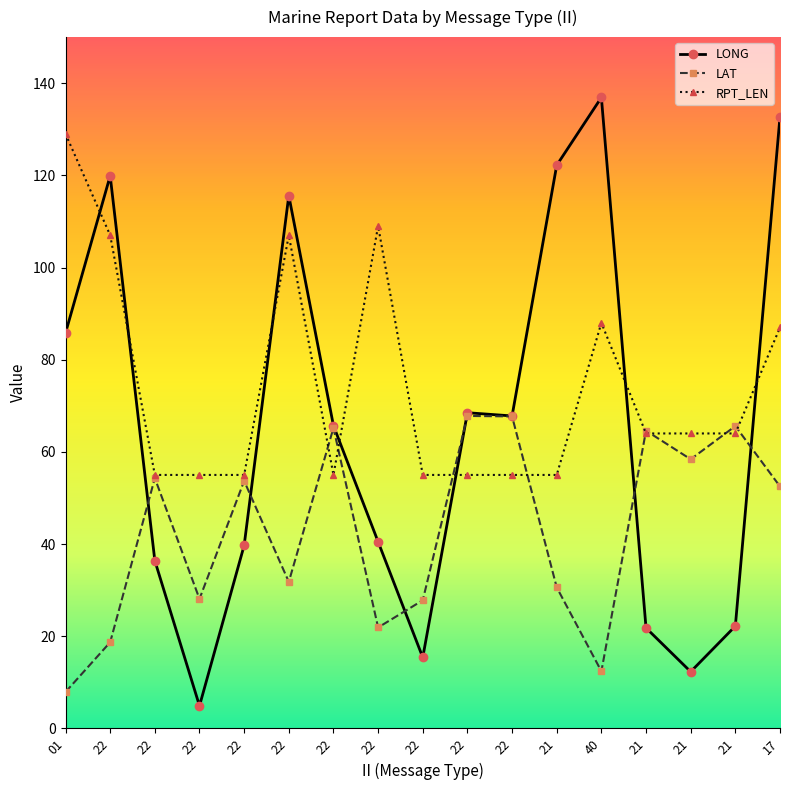

How many values in the LONG series exceed 65?

9